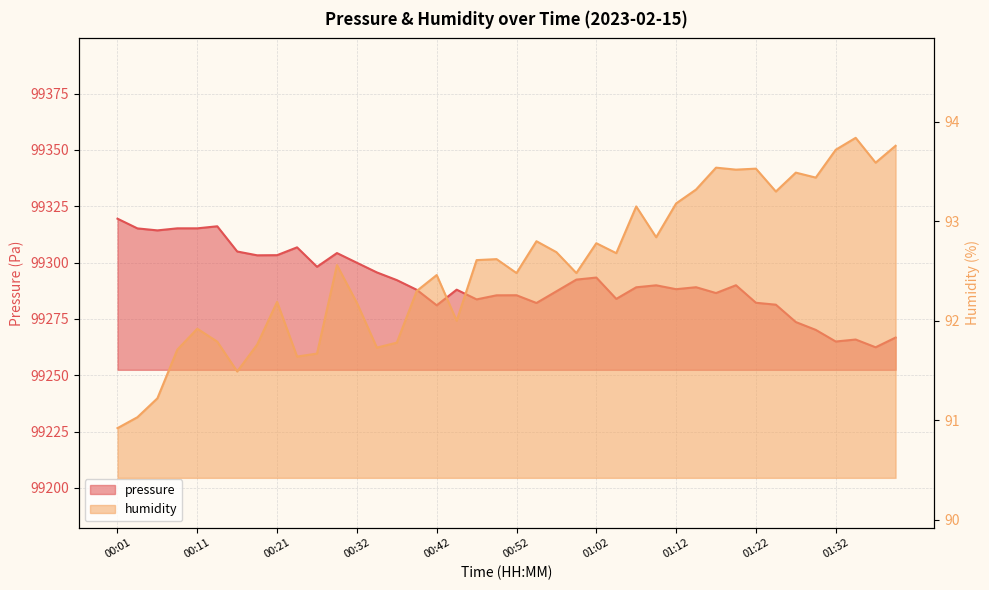

What value does the humidity series have at 01:37?

93.6